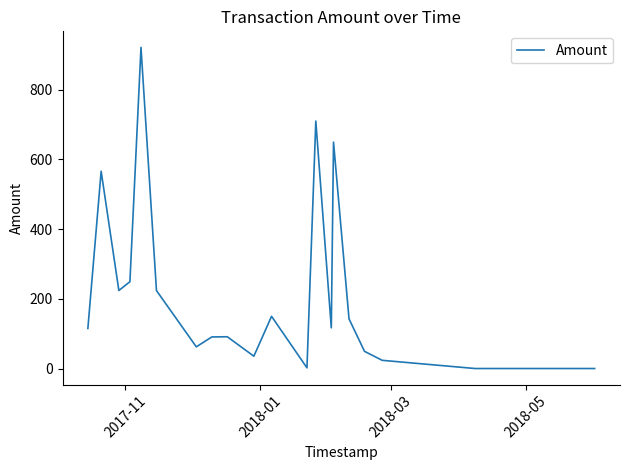

How many lines are shown in the chart?

1